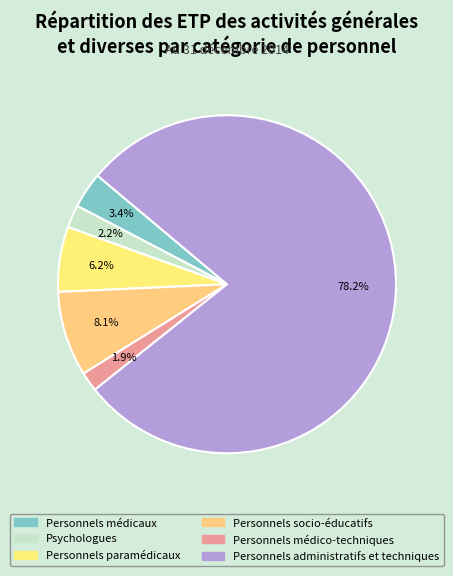

To the nearest percent, what is the difference between the Psychologues and Personnels médicaux slice percentages?

1%